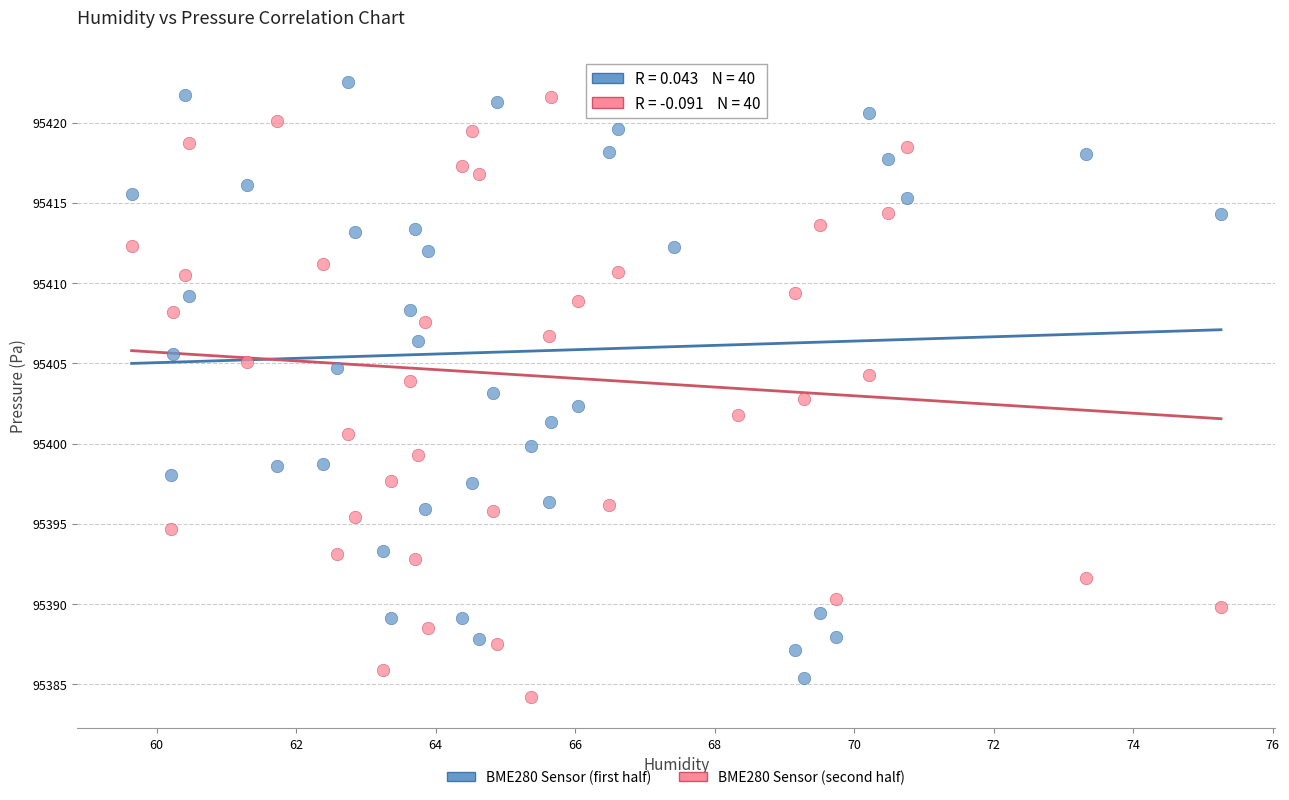

Which series has the widest spread of Y values?

BME280 Sensor (second half)